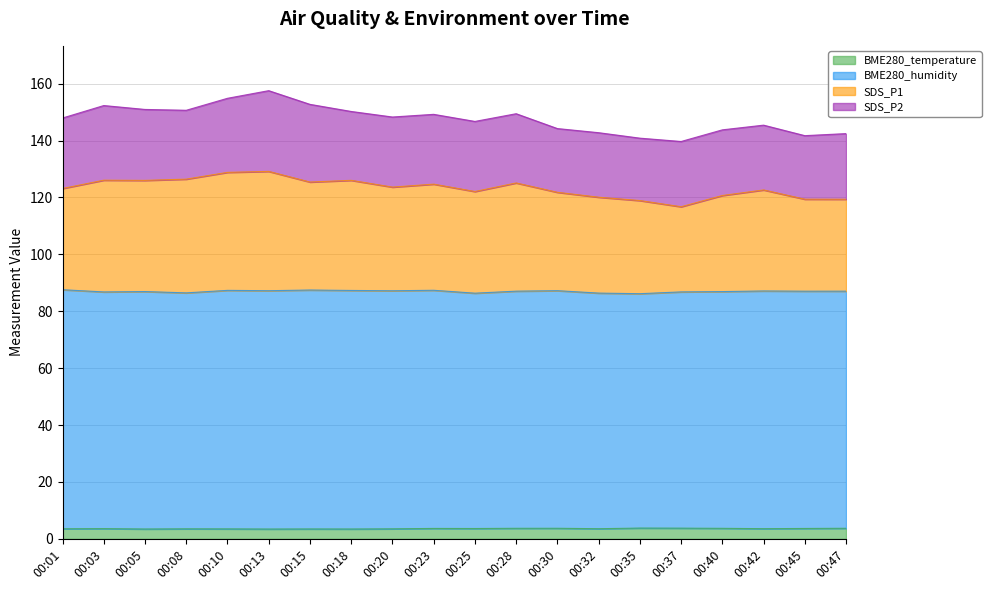

In SDS_P1, how many points are lower than both neighbors (excluding endpoints)?

5